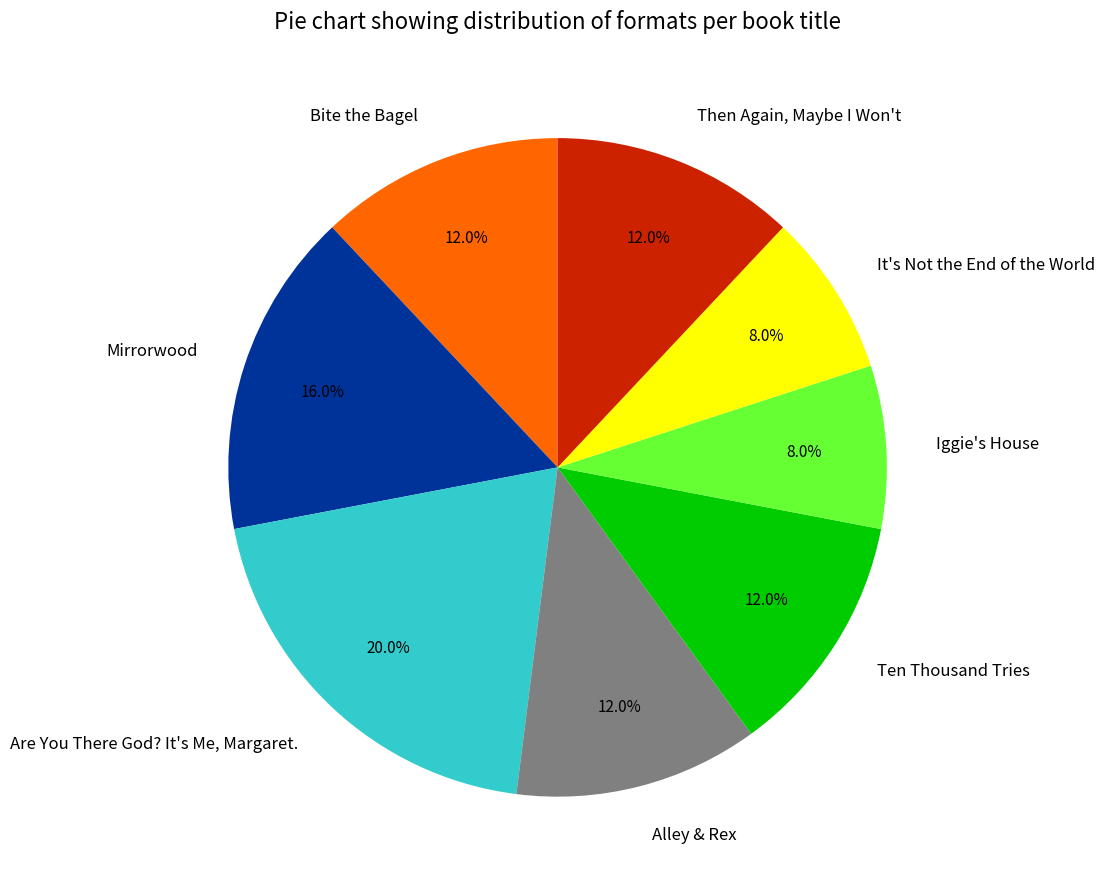

The Are You There God? It's Me, Margaret. slice represents 20% of the pie. True or false?

True